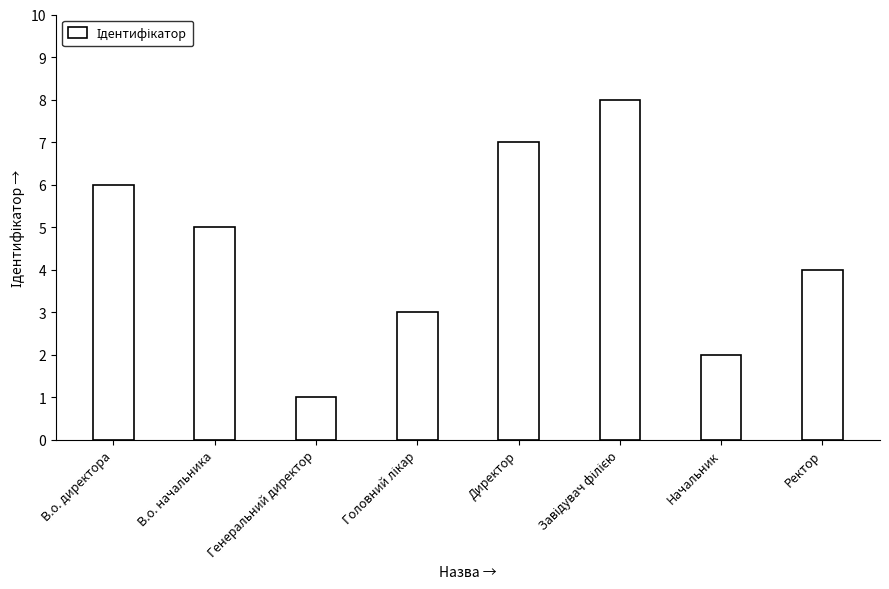

How many series are shown in this chart?

1